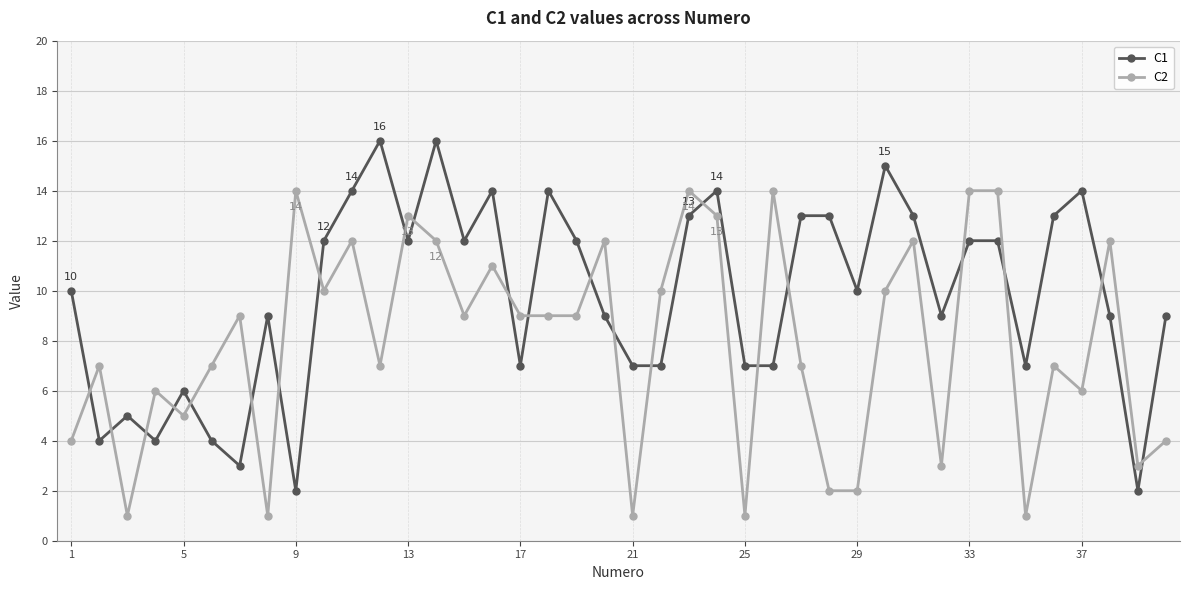

True or false: C2 and C1 cross at least once.

True